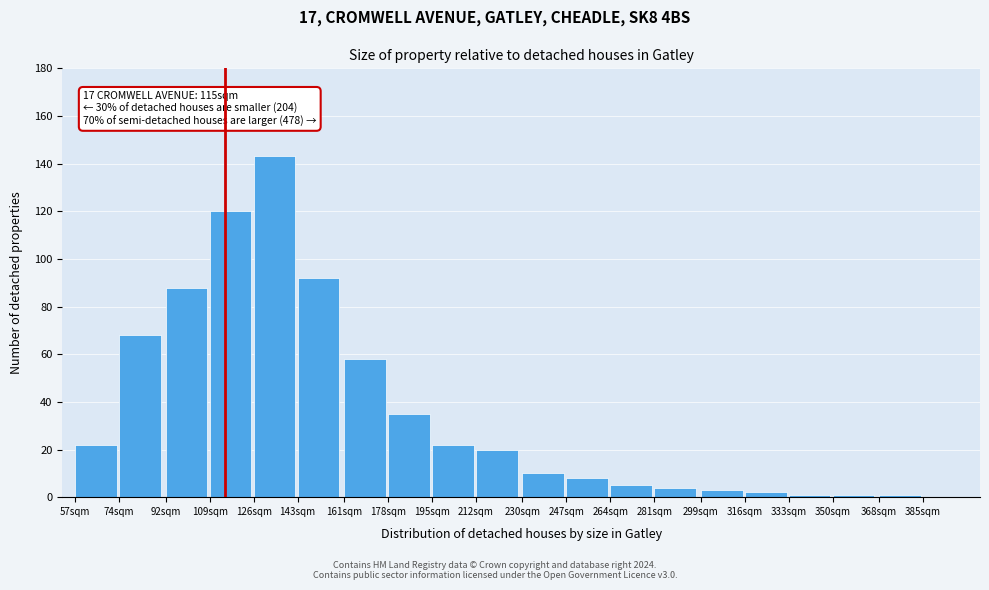

Reading left to right, list all the values displayed in this chart.

57sqm=22	74sqm=68	92sqm=88	109sqm=120	126sqm=143	143sqm=92	161sqm=58	178sqm=35	195sqm=22	212sqm=20	230sqm=10	247sqm=8	264sqm=5	281sqm=4	299sqm=3	316sqm=2	333sqm=1	350sqm=1	368sqm=1	385sqm=0